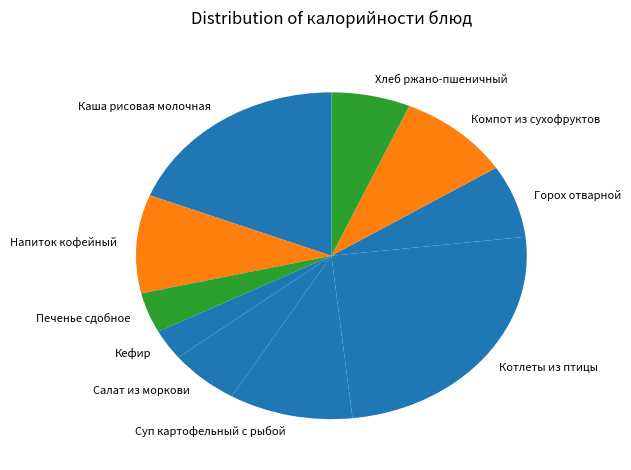

Is it true that Суп картофельный с рыбой is 10% of the pie?

True